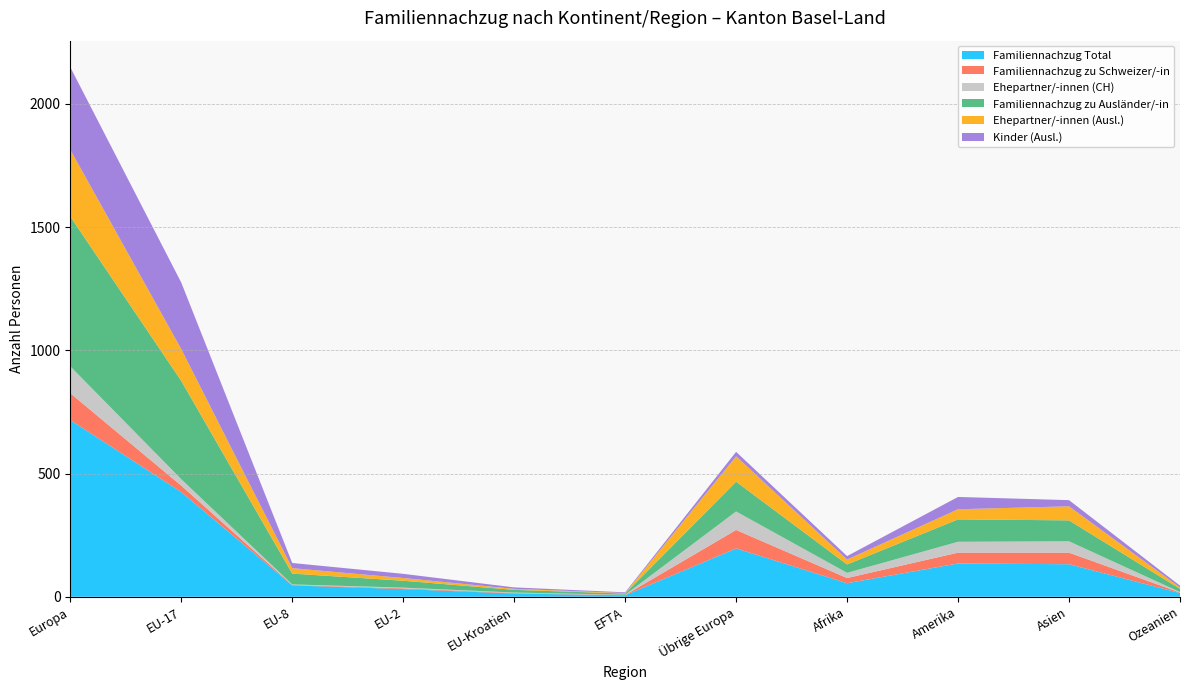

Reading left to right, transcribe all the data shown in this chart.

Familiennachzug Total: Europa=717	EU-17=425	EU-8=46	EU-2=31	EU-Kroatien=13	EFTA=6	Übrige Europa=196	Afrika=55	Amerika=135	Asien=132	Ozeanien=15
Familiennachzug zu Schweizer/-in: Europa=109	EU-17=26	EU-8=2	EU-2=3	EU-Kroatien=2	EFTA=1	Übrige Europa=75	Afrika=21	Amerika=44	Asien=47	Ozeanien=2
Ehepartner/-innen (CH): Europa=109	EU-17=26	EU-8=2	EU-2=3	EU-Kroatien=2	EFTA=1	Übrige Europa=75	Afrika=21	Amerika=44	Asien=46	Ozeanien=2
Familiennachzug zu Ausländer/-in: Europa=608	EU-17=399	EU-8=44	EU-2=28	EU-Kroatien=11	EFTA=5	Übrige Europa=121	Afrika=34	Amerika=91	Asien=85	Ozeanien=13
Ehepartner/-innen (Ausl.): Europa=271	EU-17=129	EU-8=22	EU-2=11	EU-Kroatien=4	EFTA=2	Übrige Europa=103	Afrika=20	Amerika=41	Asien=57	Ozeanien=6
Kinder (Ausl.): Europa=335	EU-17=270	EU-8=21	EU-2=17	EU-Kroatien=6	EFTA=3	Übrige Europa=18	Afrika=14	Amerika=50	Asien=25	Ozeanien=7